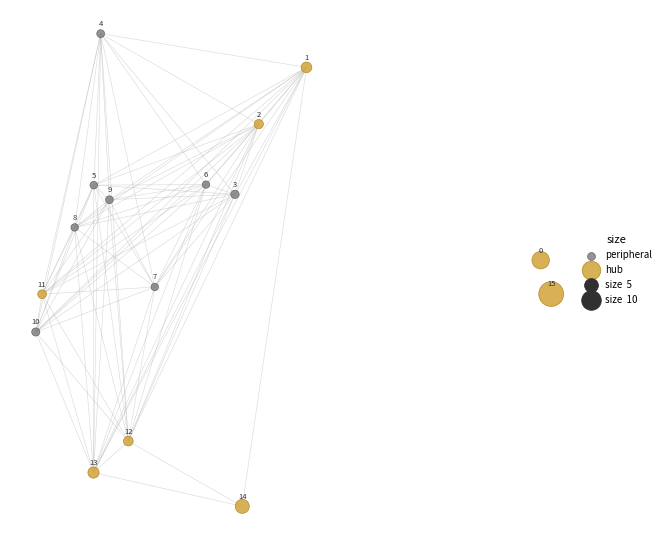

Which series reaches the maximum Y coordinate?

peripheral